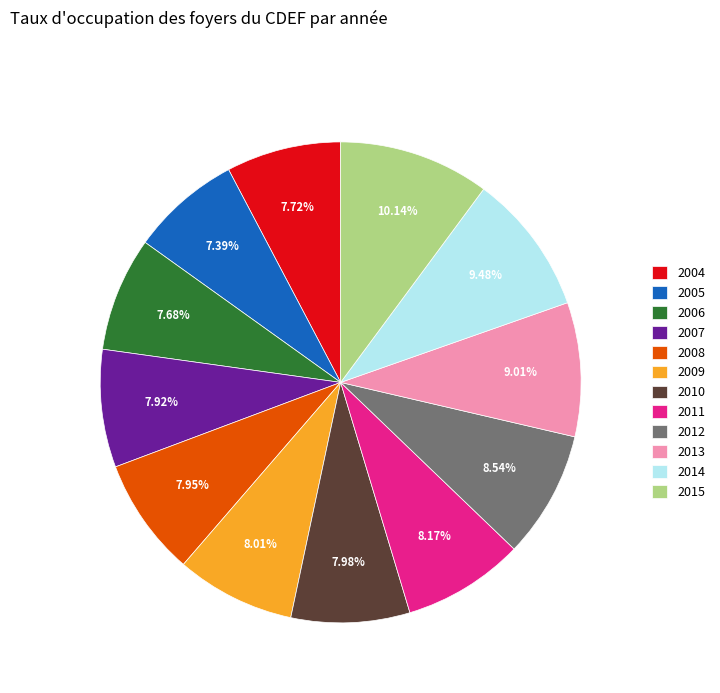

Is the sum of 2009 and 2004 greater than half?

No